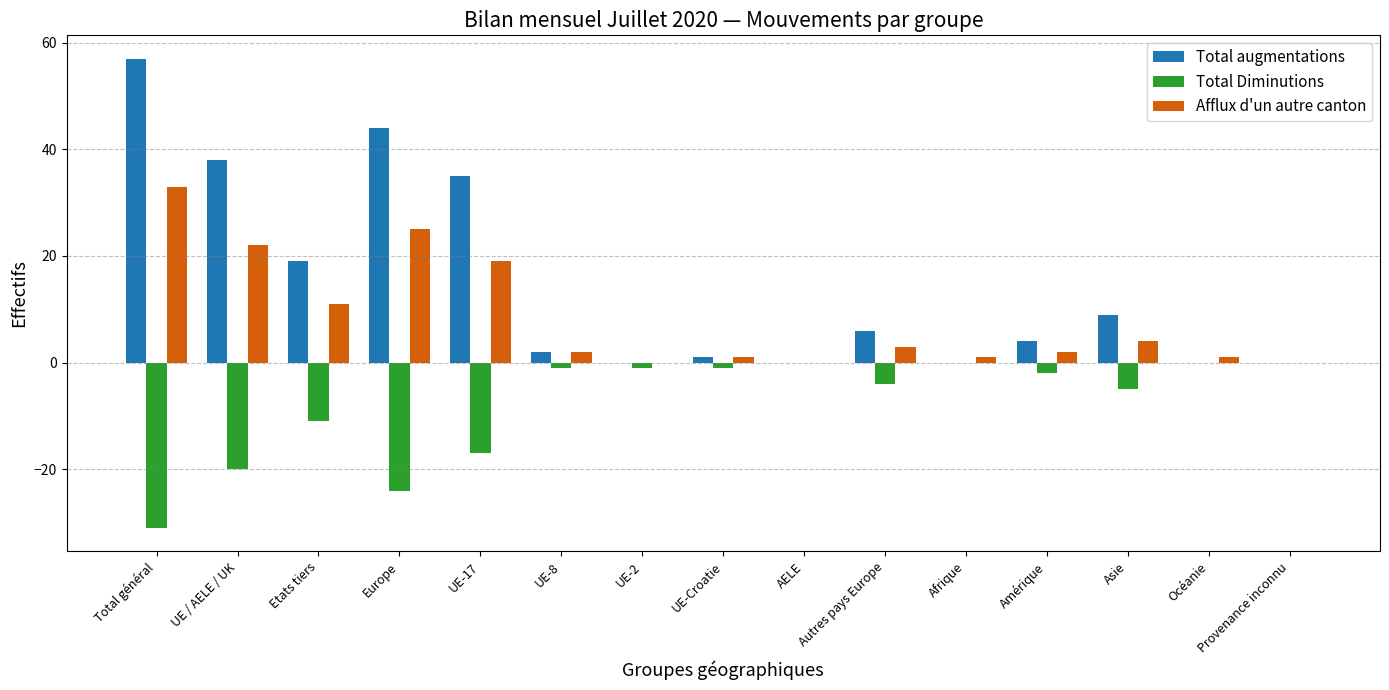

Count the number of data series in this chart.

3